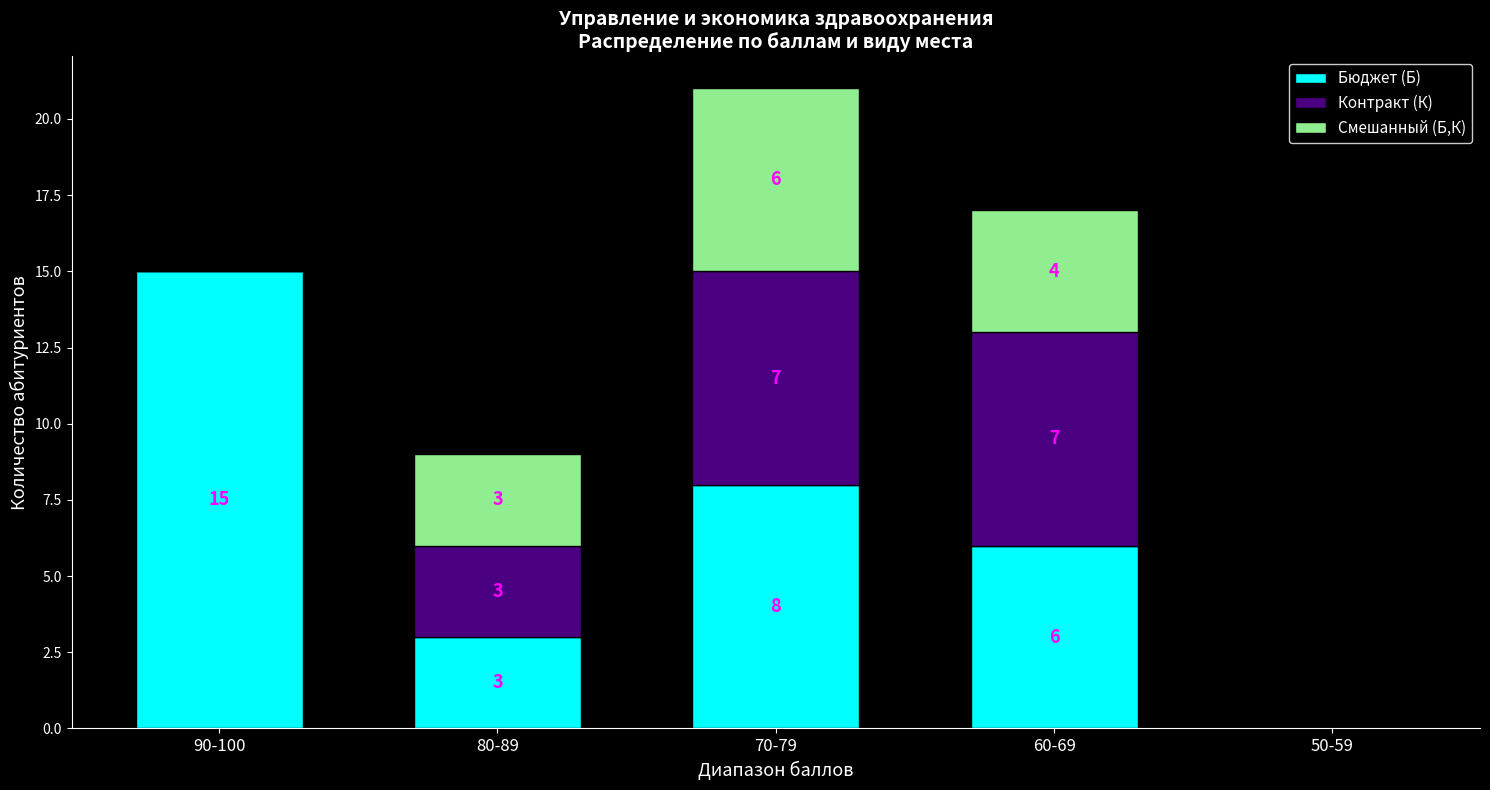

At which label does Бюджет (Б) reach its peak?

90-100